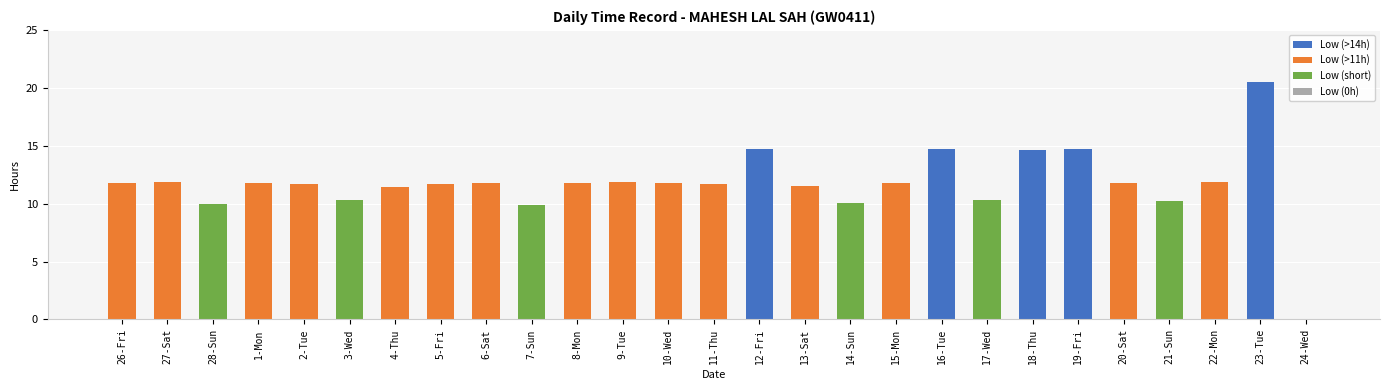

Count the number of data series in this chart.

1